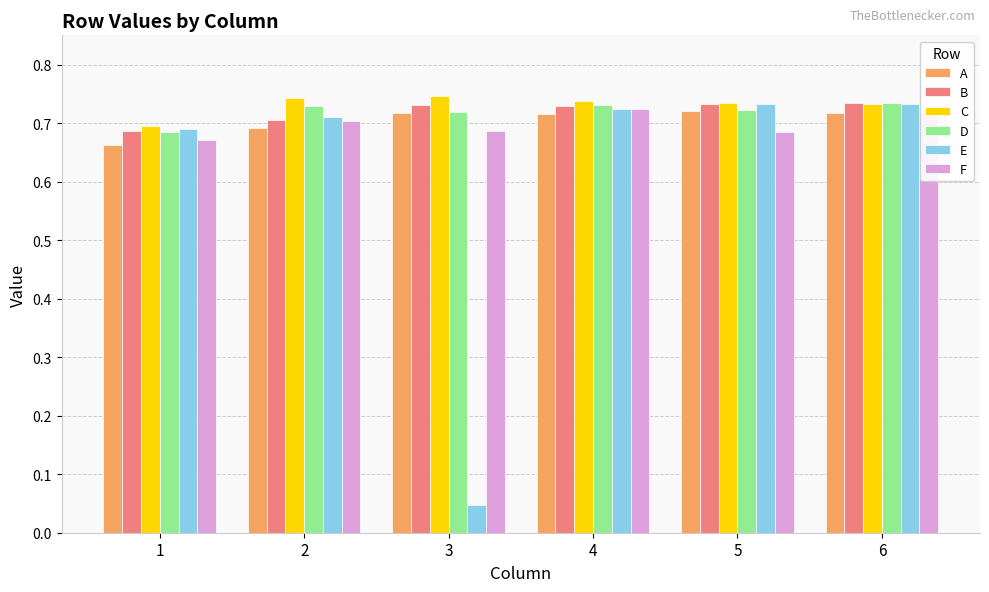

Which series has the widest spread of values?

E